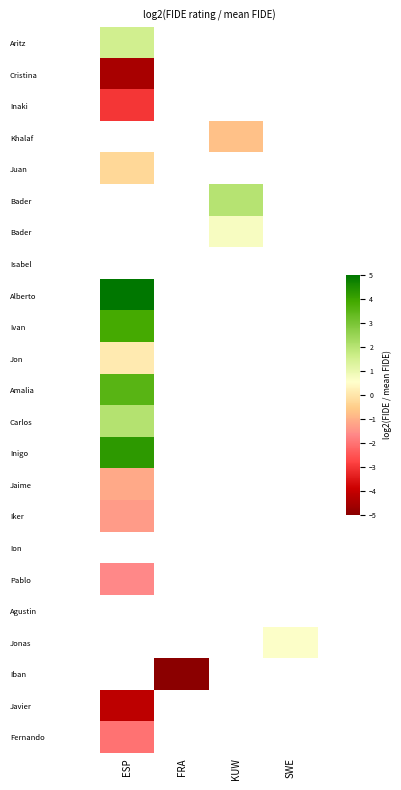

What is the maximum value shown in the chart?

5.0